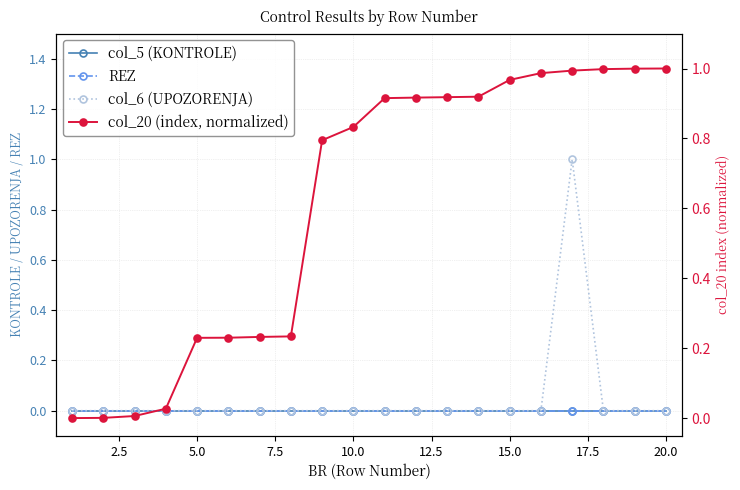

Reading left to right, transcribe all the data shown in this chart.

col_5 (KONTROLE): 0.0	0.0	0.0	0.0	0.0	0.0	0.0	0.0	0.0	0.0	0.0	0.0	0.0	0.0	0.0	0.0	0.0	0.0	0.0	0.0
REZ: 0.0	0.0	0.0	0.0	0.0	0.0	0.0	0.0	0.0	0.0	0.0	0.0	0.0	0.0	0.0	0.0	0.0	0.0	0.0	0.0
col_6 (UPOZORENJA): 0.0	0.0	0.0	0.0	0.0	0.0	0.0	0.0	0.0	0.0	0.0	0.0	0.0	0.0	0.0	0.0	1.0	0.0	0.0	0.0
col_20 (index, normalized): 0.0	0.0	0.0	0.0	0.2	0.2	0.2	0.2	0.8	0.8	0.9	0.9	0.9	0.9	1.0	1.0	1.0	1.0	1.0	1.0